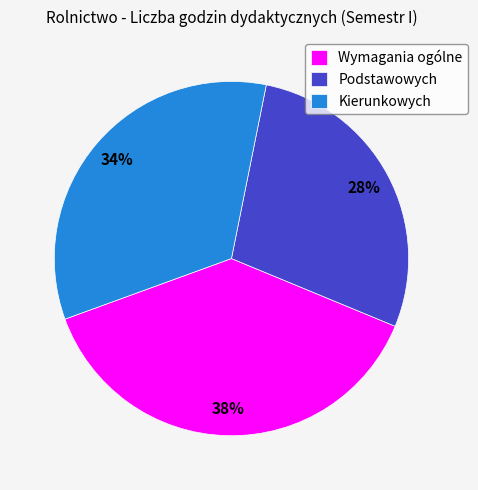

Which has a higher value, Podstawowych or Kierunkowych?

Kierunkowych